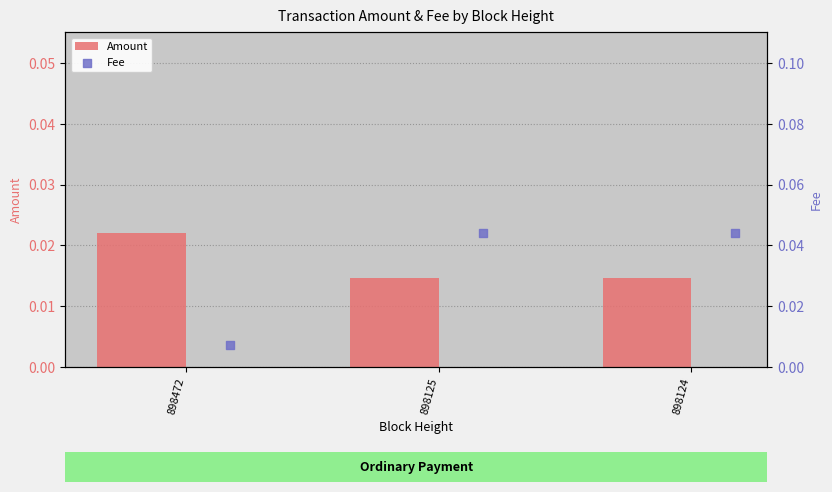

Which series reaches the maximum Y coordinate?

Fee